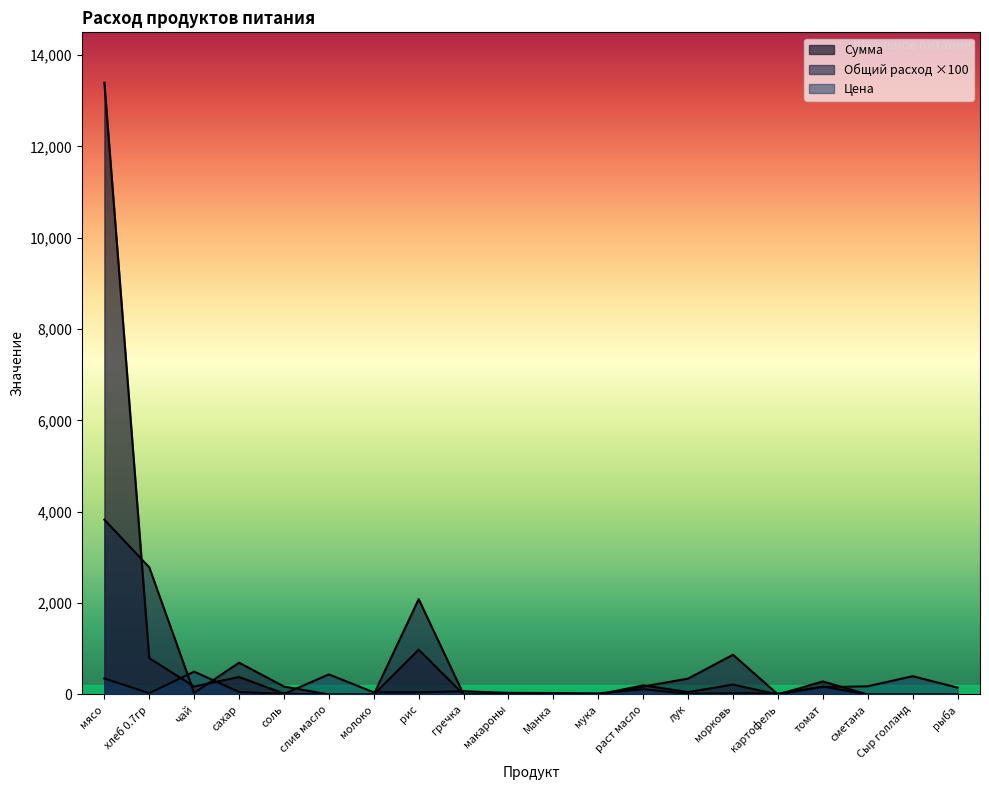

Which series has the largest total across all categories?

Сумма